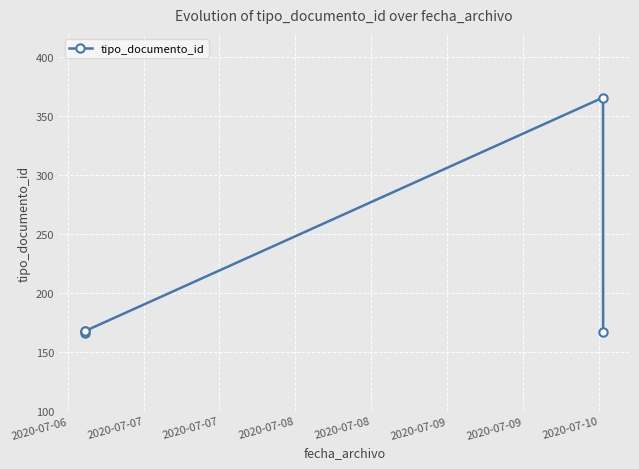

What is the sum of all values?

1035